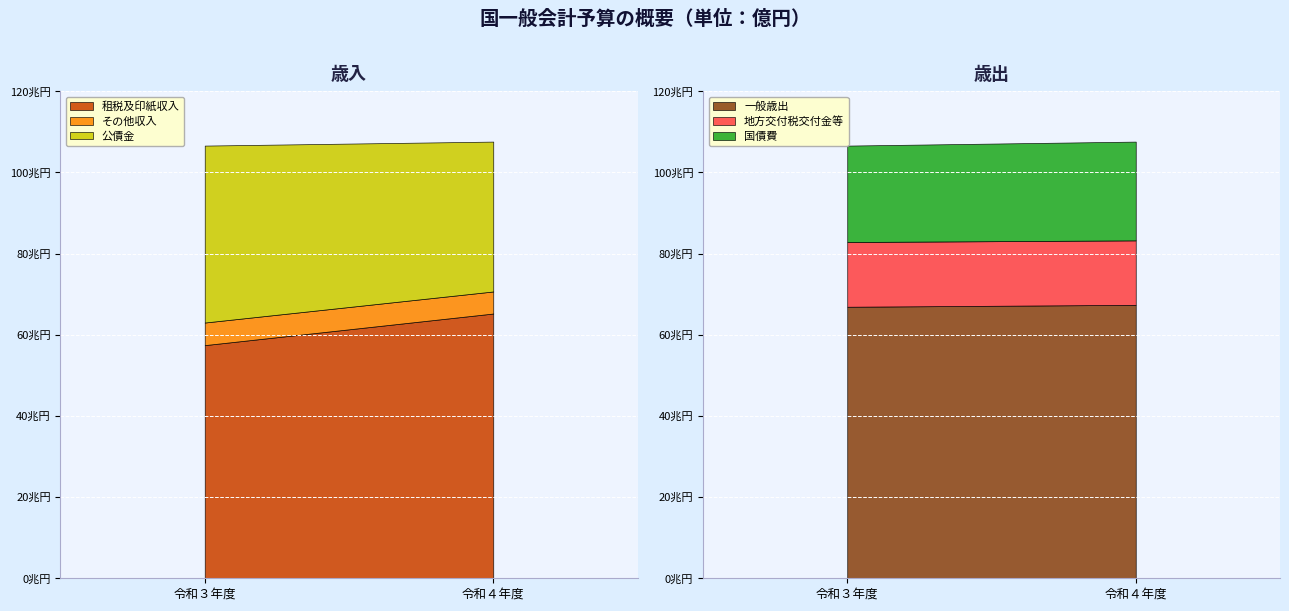

List the series in order of their peak value, lowest first.

その他収入, 公債金, 租税及印紙収入